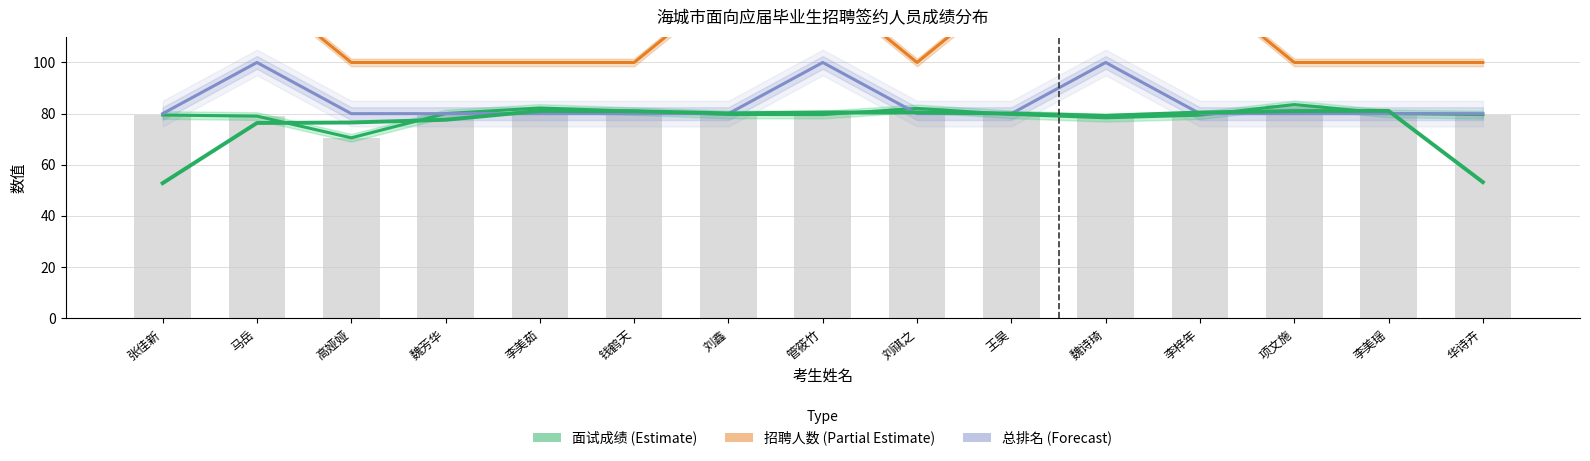

At which label does 面试成绩 (Estimate) reach its minimum?

高娅娅